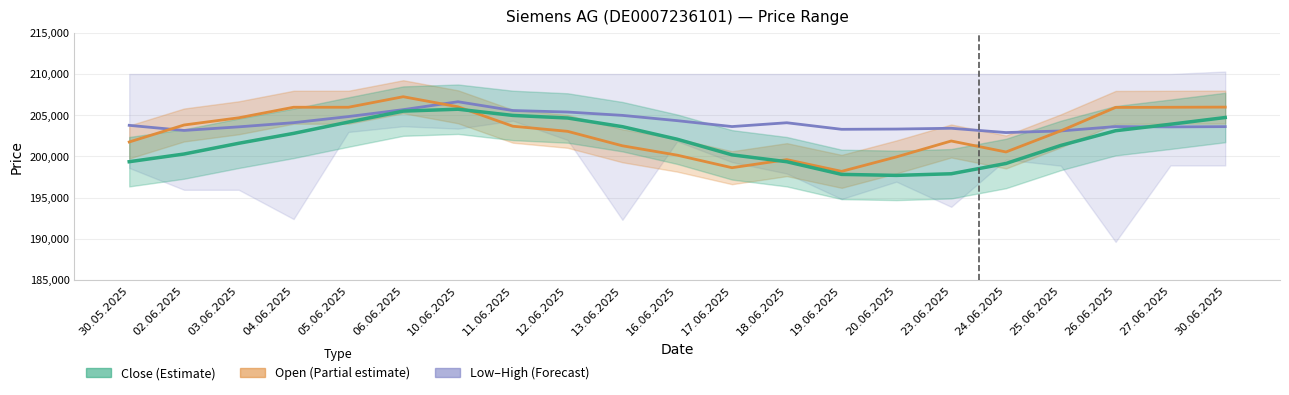

At how many categories does at least one series exceed 199529?

21